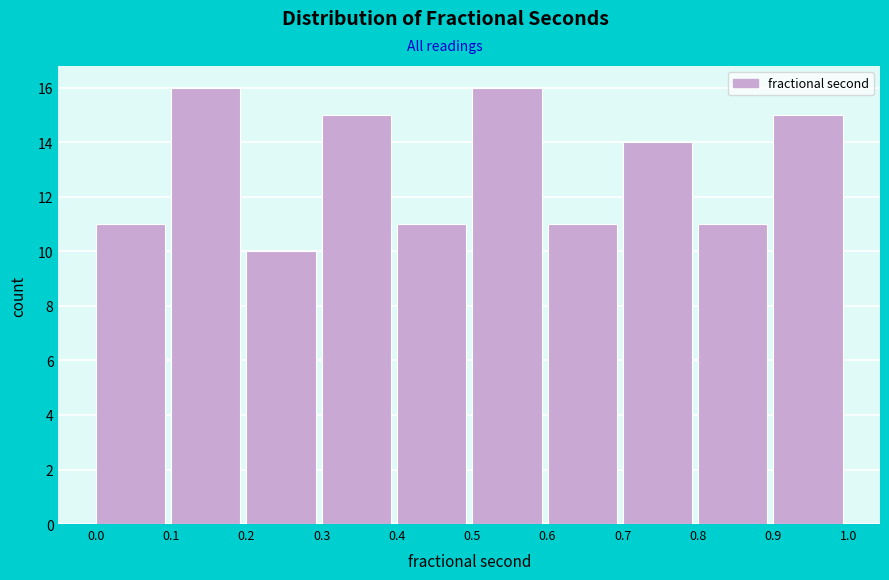

What is the height of the bar covering 0.8 to 0.9 on the x-axis? The values are not printed on the chart, so give them approximately, as read against the axis.

11